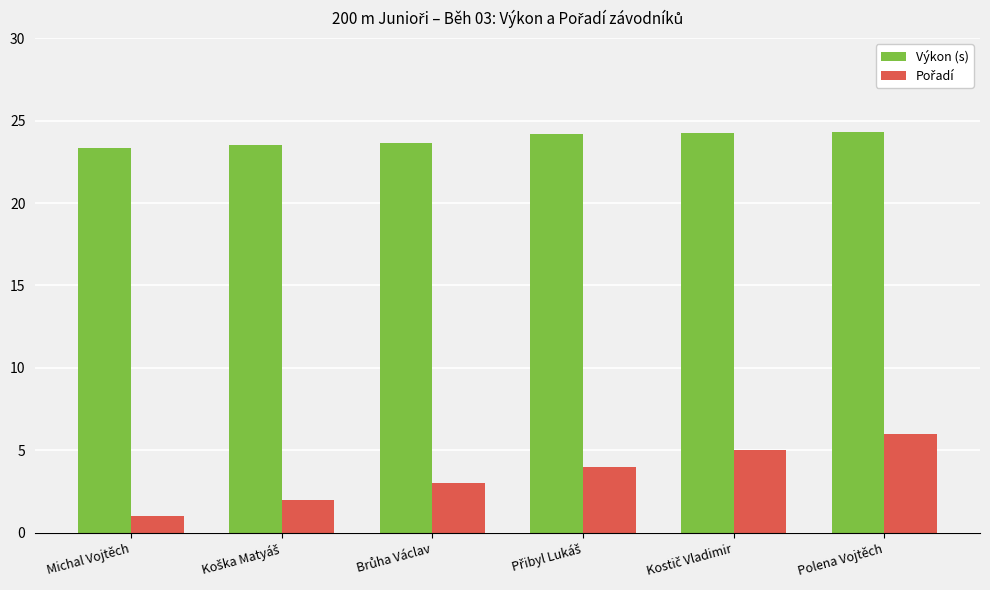

At how many categories does at least one series exceed 9?

6